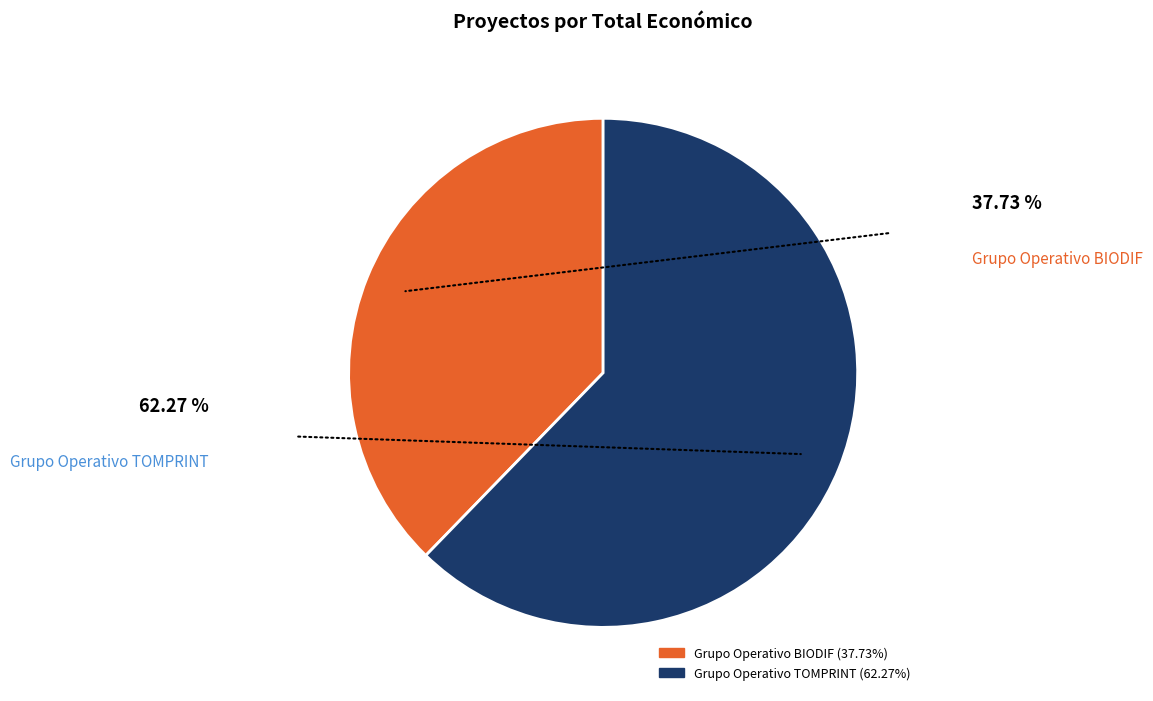

How many segments does this pie chart have?

2